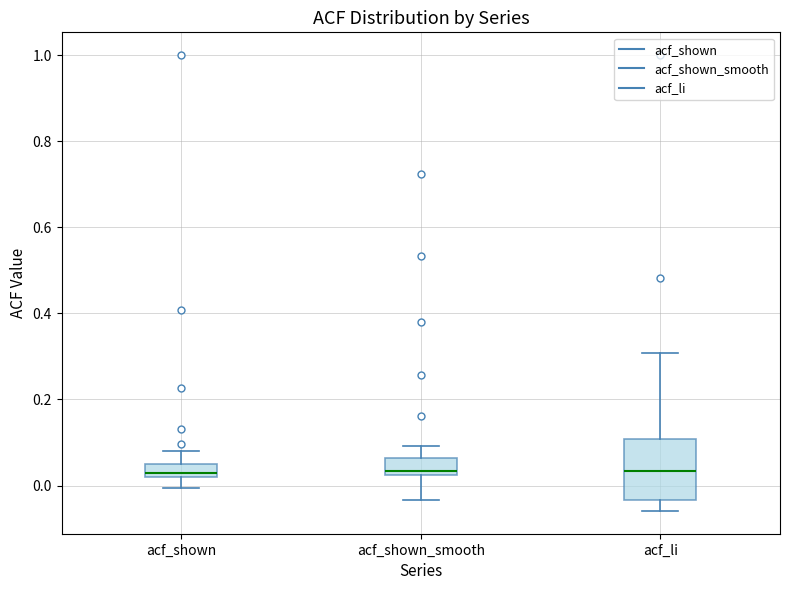

Comparing the boxes themselves (not the whiskers), which one is the tallest?

acf_li